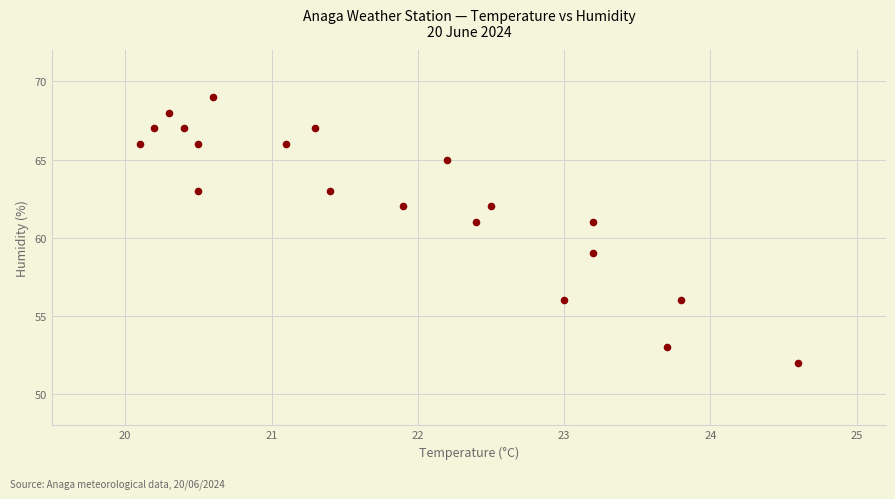

What is the range of Y values (max minus min)?

17